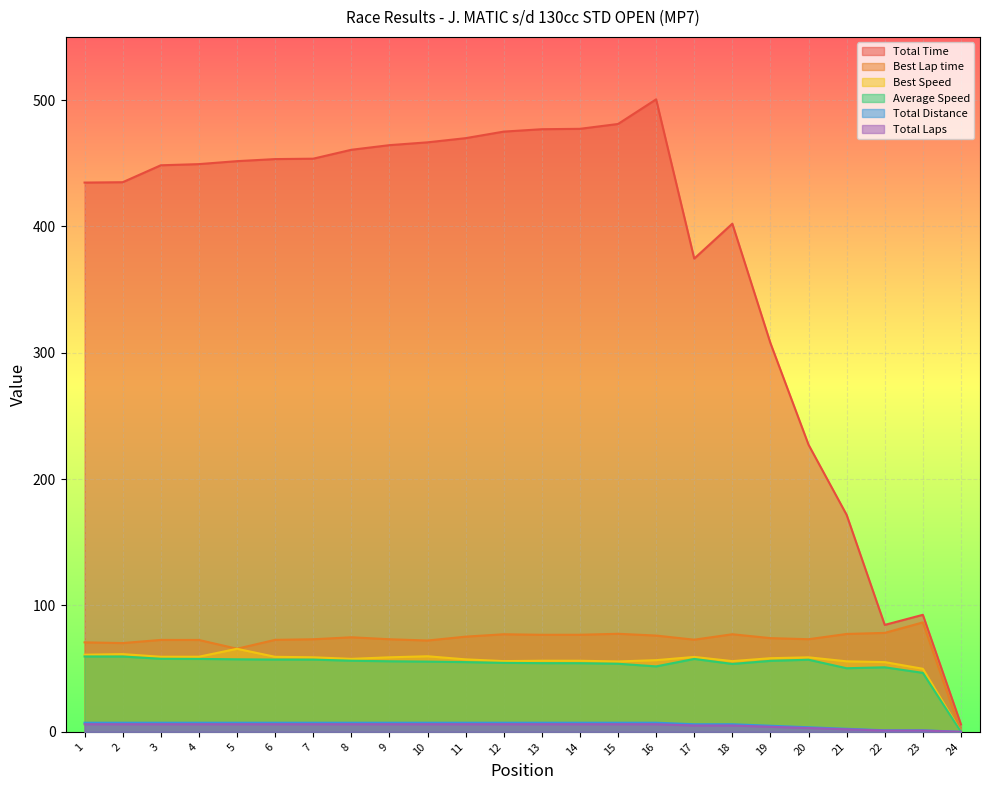

The value of Total Distance at 8 is 6.0. True or false?

True